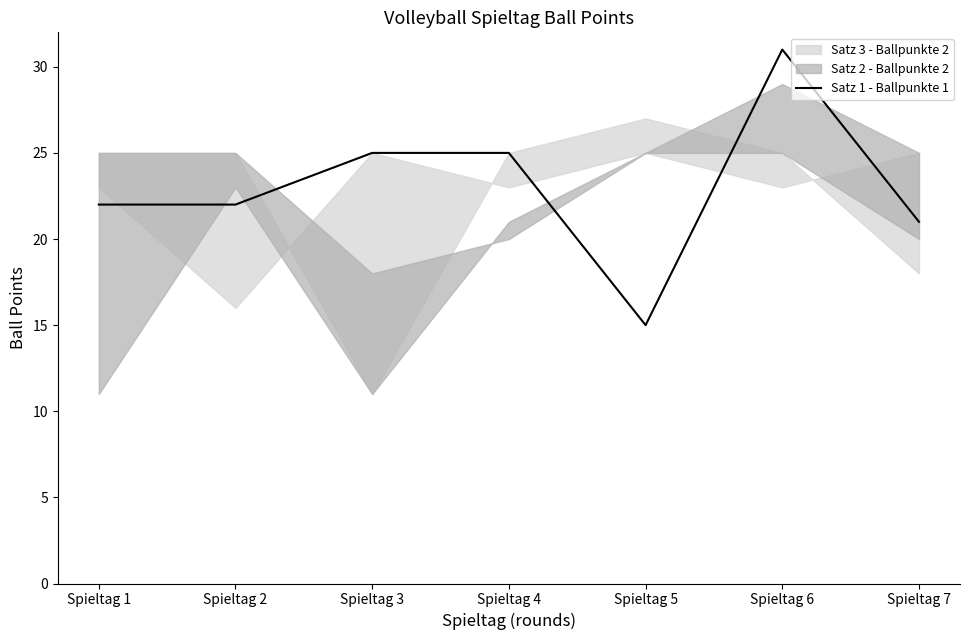

How many values are below 22?

2